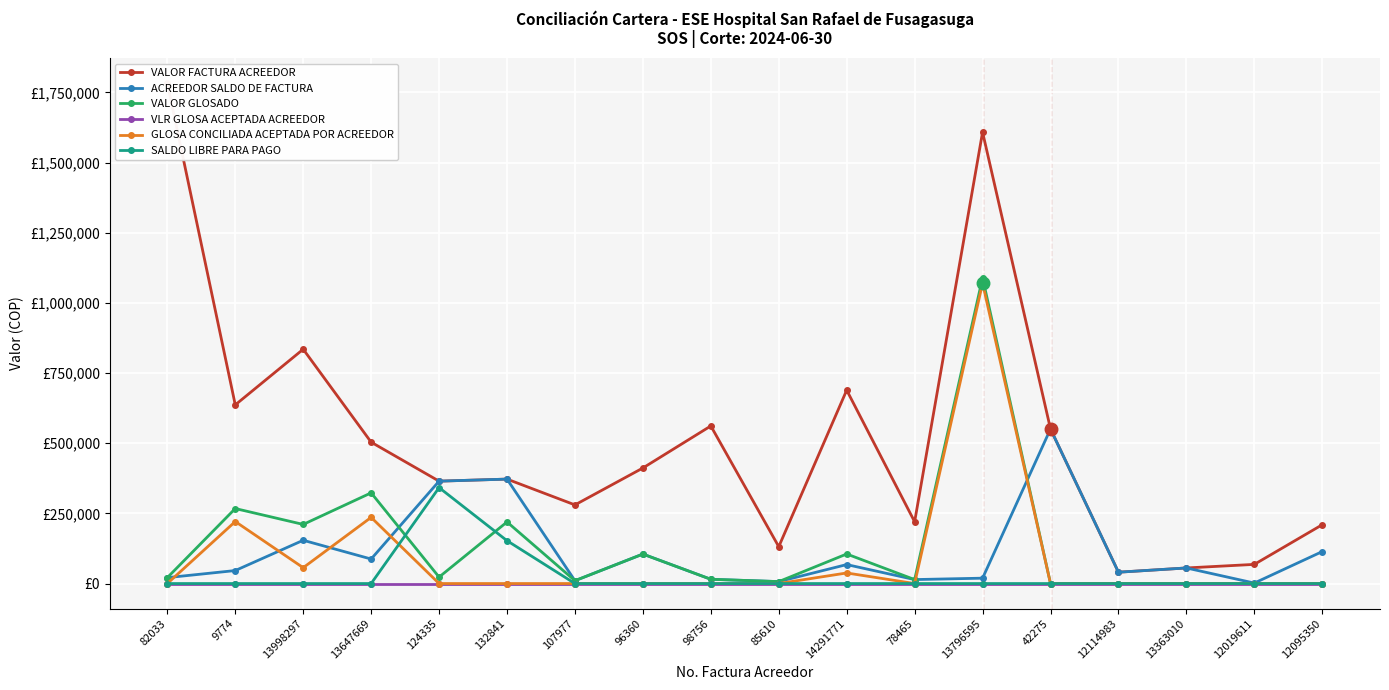

Which series has the largest range (max minus min)?

VALOR FACTURA ACREEDOR